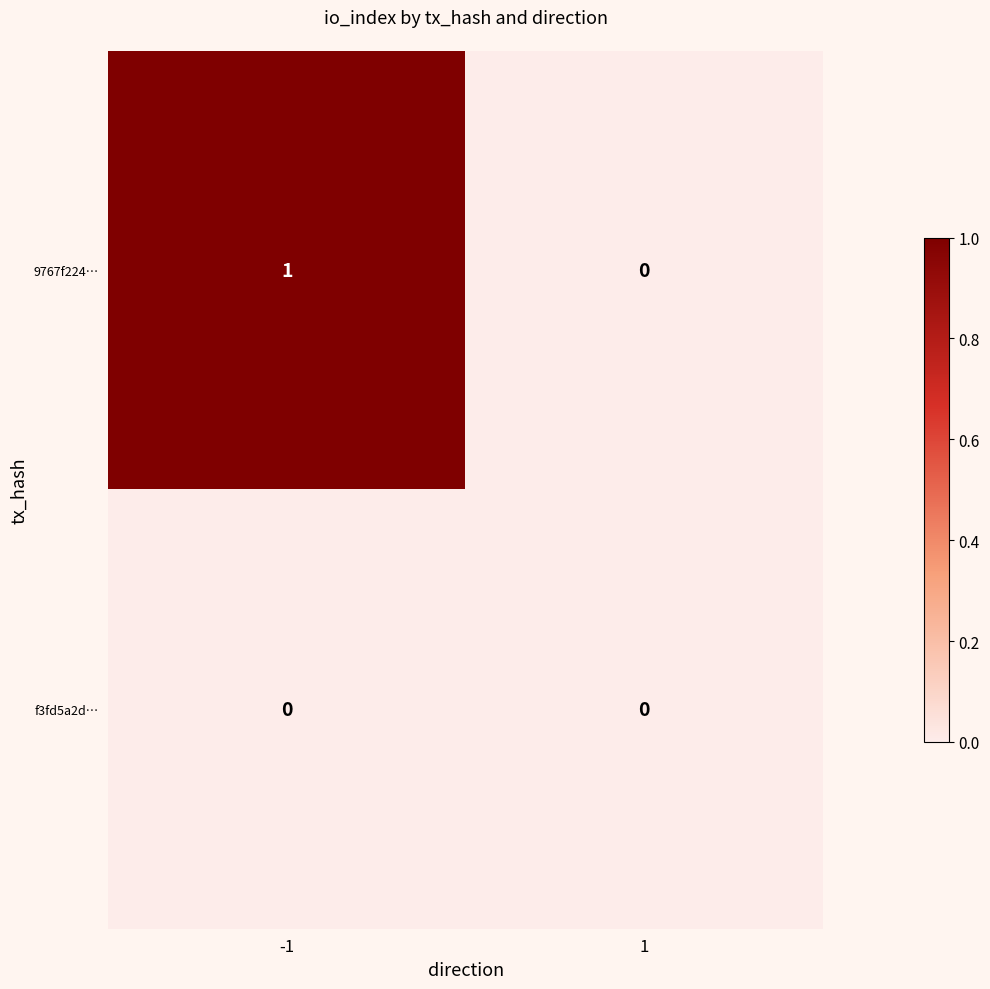

Which has a higher value, -1 or 1?

-1